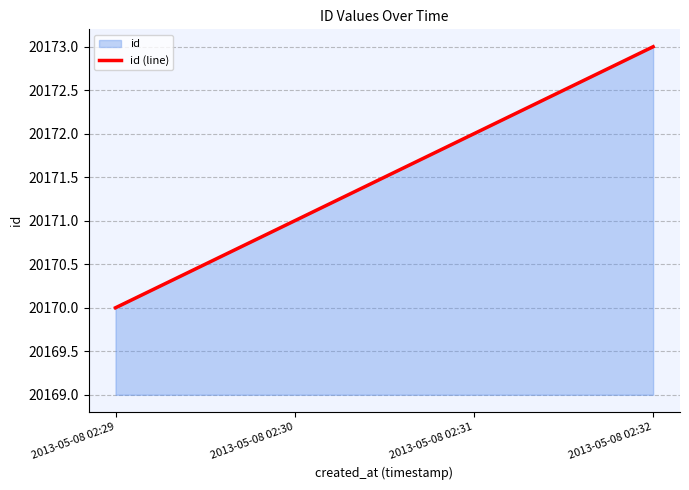

What is the difference between the maximum and second lowest values?

2